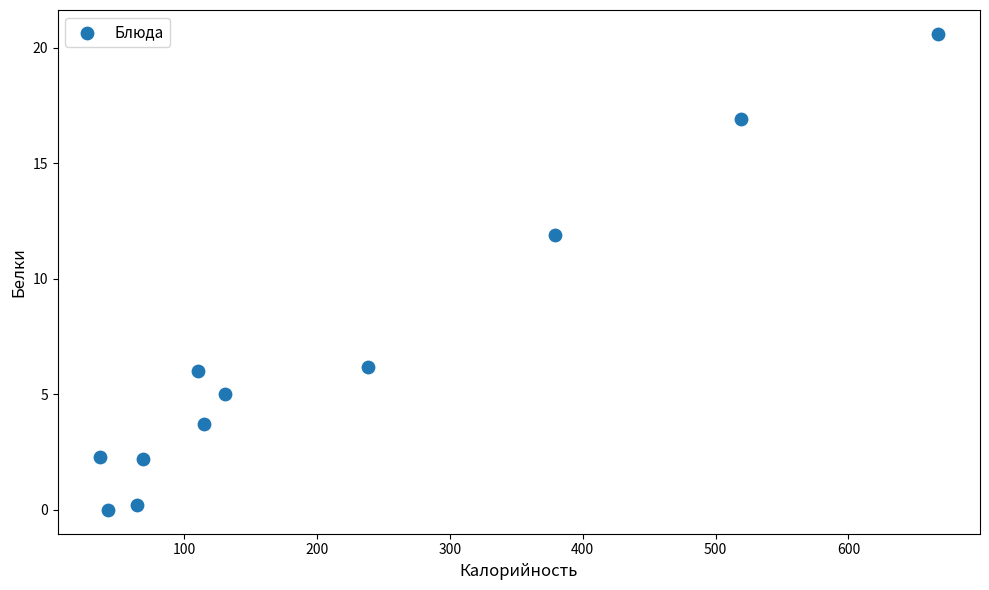

What is the range of X values (max minus min)?

631.1